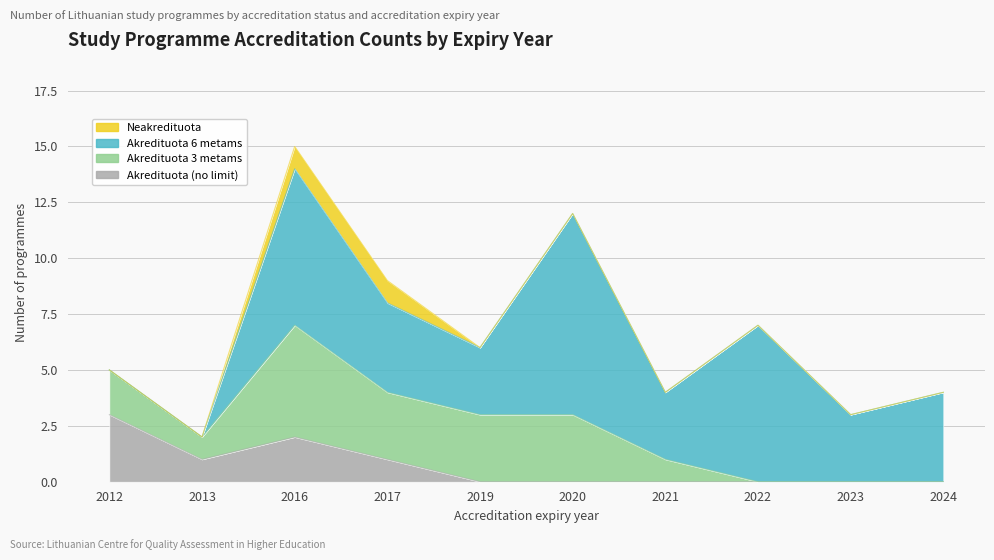

How many categories are shown in the chart?

10